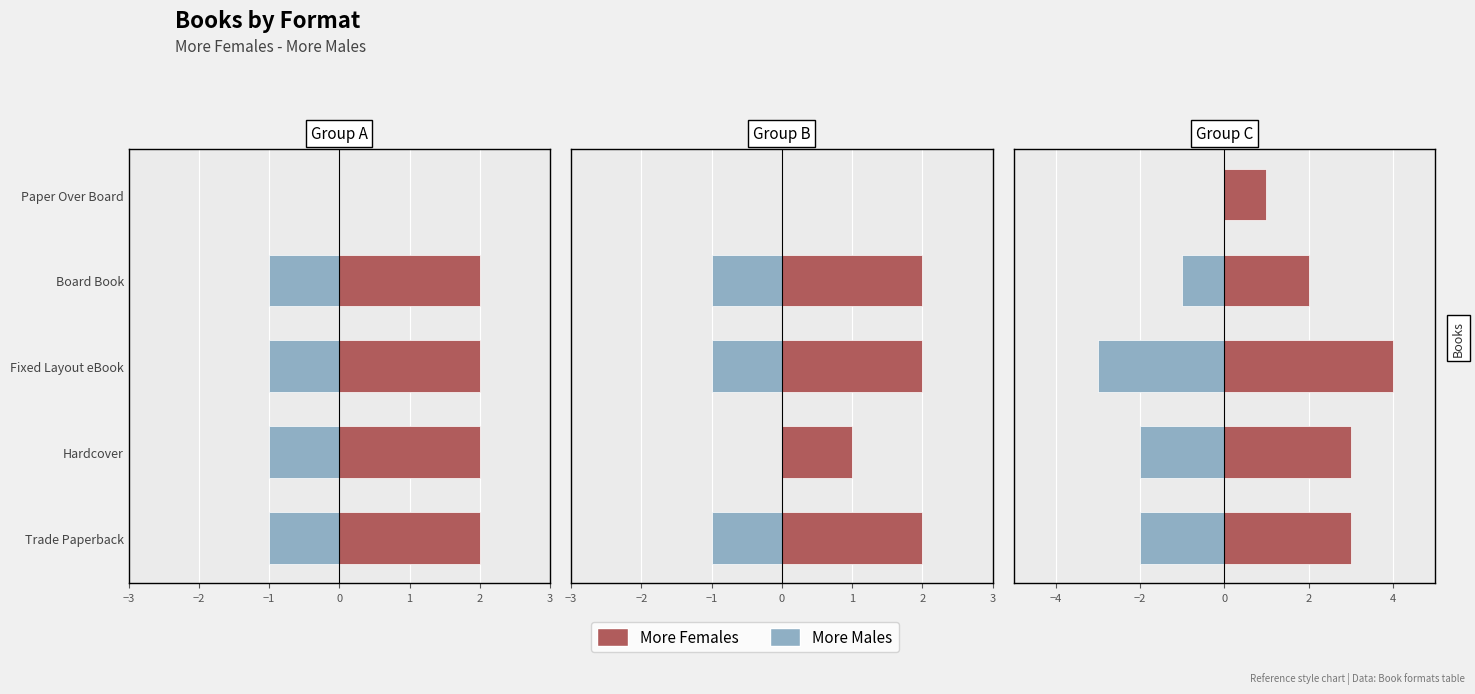

What are all the series names shown in the legend?

More Females, More Males